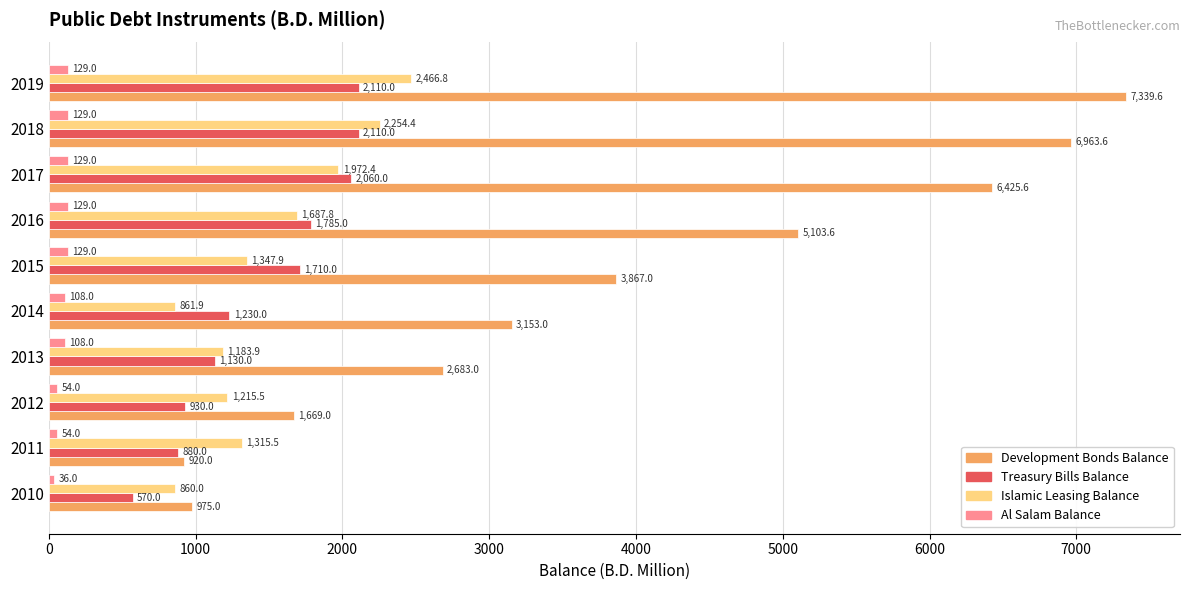

What is the difference between the maximum and minimum values in the Al Salam Balance series?

93.0